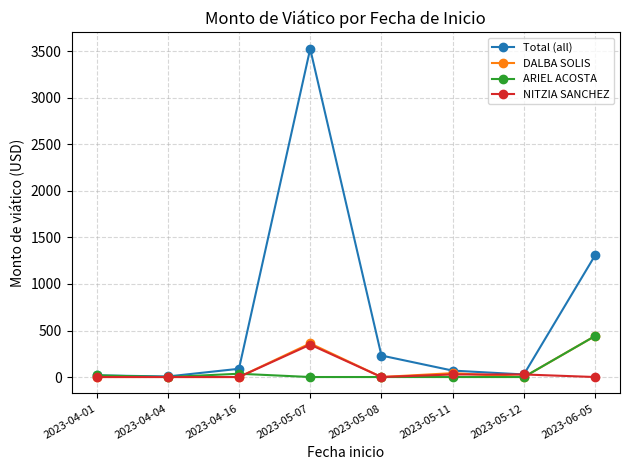

At which category is the sum across all series the highest?

2023-05-07